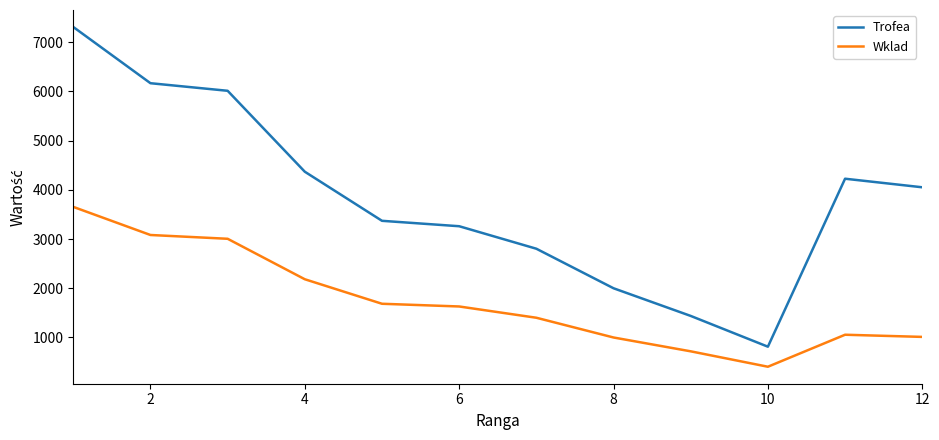

What is the smallest value displayed?

406